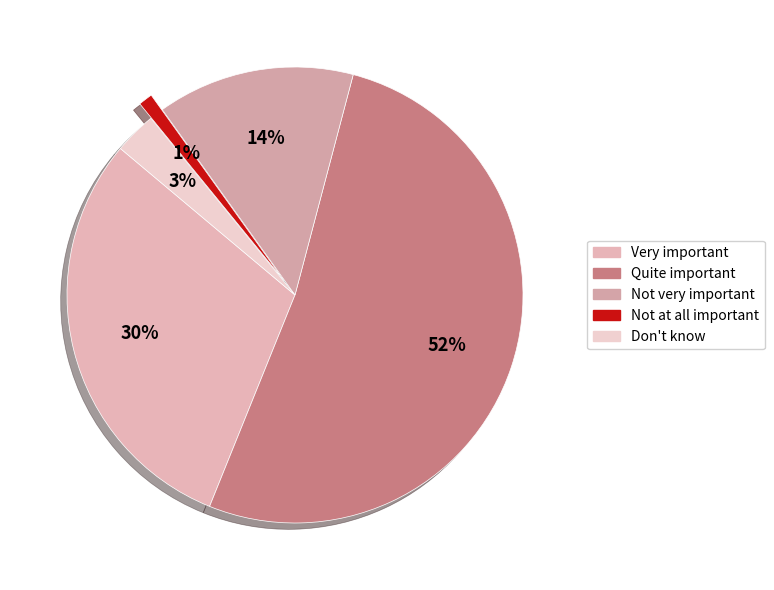

To the nearest percent, what is the difference between the Not very important and Quite important slice percentages?

38%